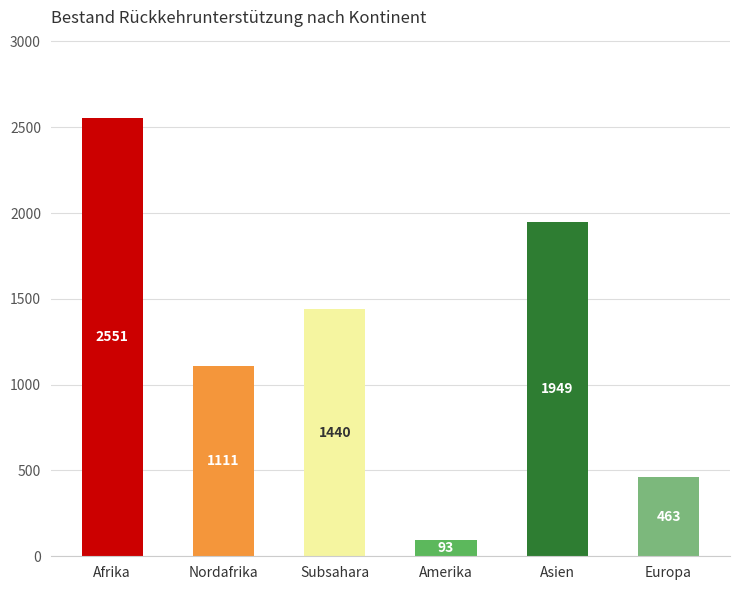

What is the minimum value shown in the chart?

93